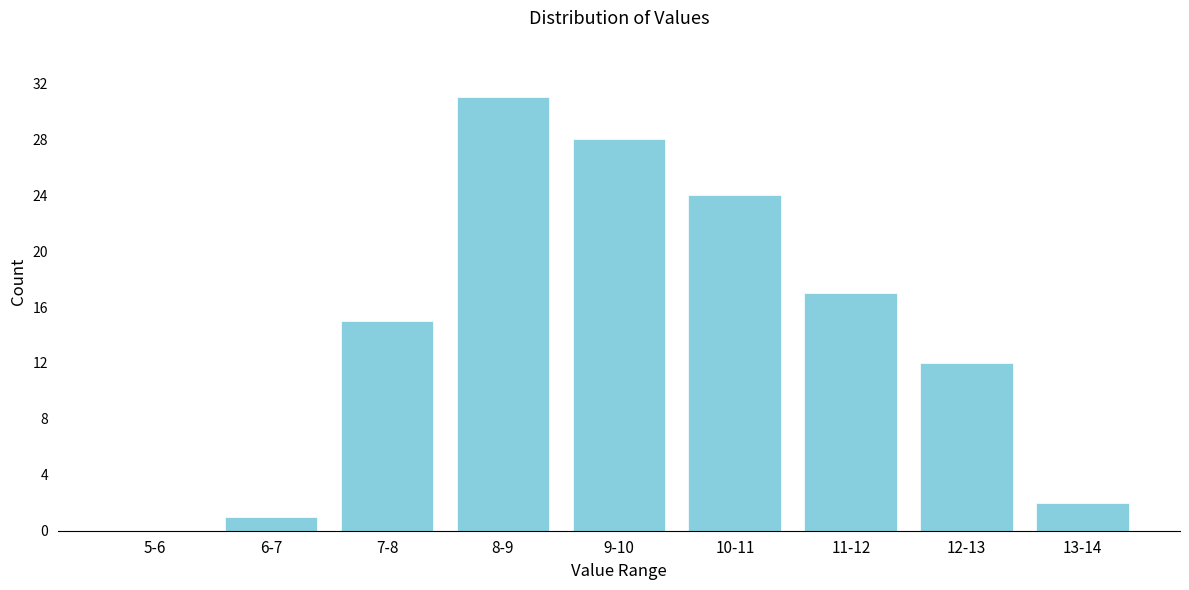

Reading left to right, transcribe all the data shown in this chart.

5-6=0	6-7=1	7-8=15	8-9=31	9-10=28	10-11=24	11-12=17	12-13=12	13-14=2